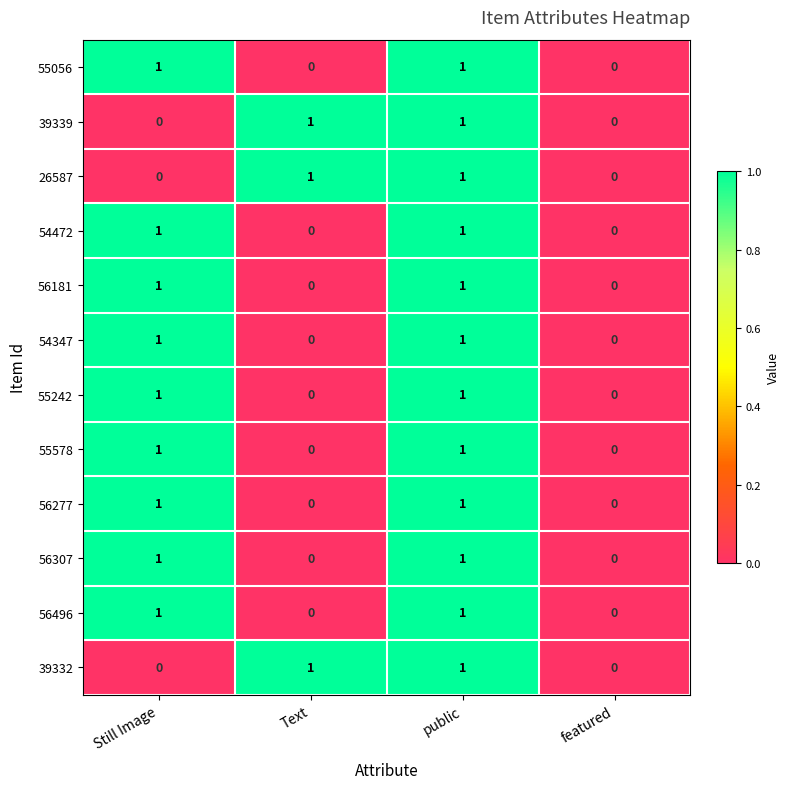

How many 56277 values are between 0 and 1?

4